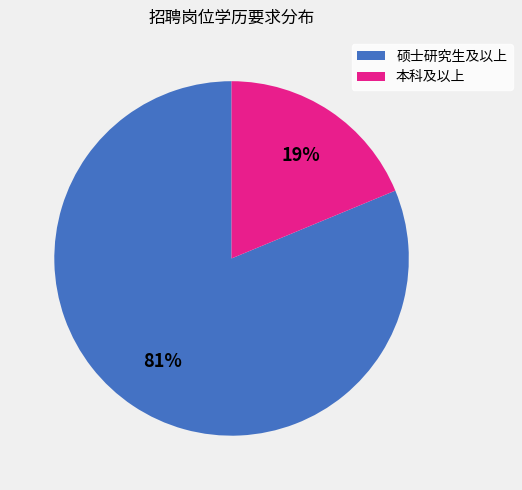

Which has a higher value, 本科及以上 or 硕士研究生及以上?

硕士研究生及以上